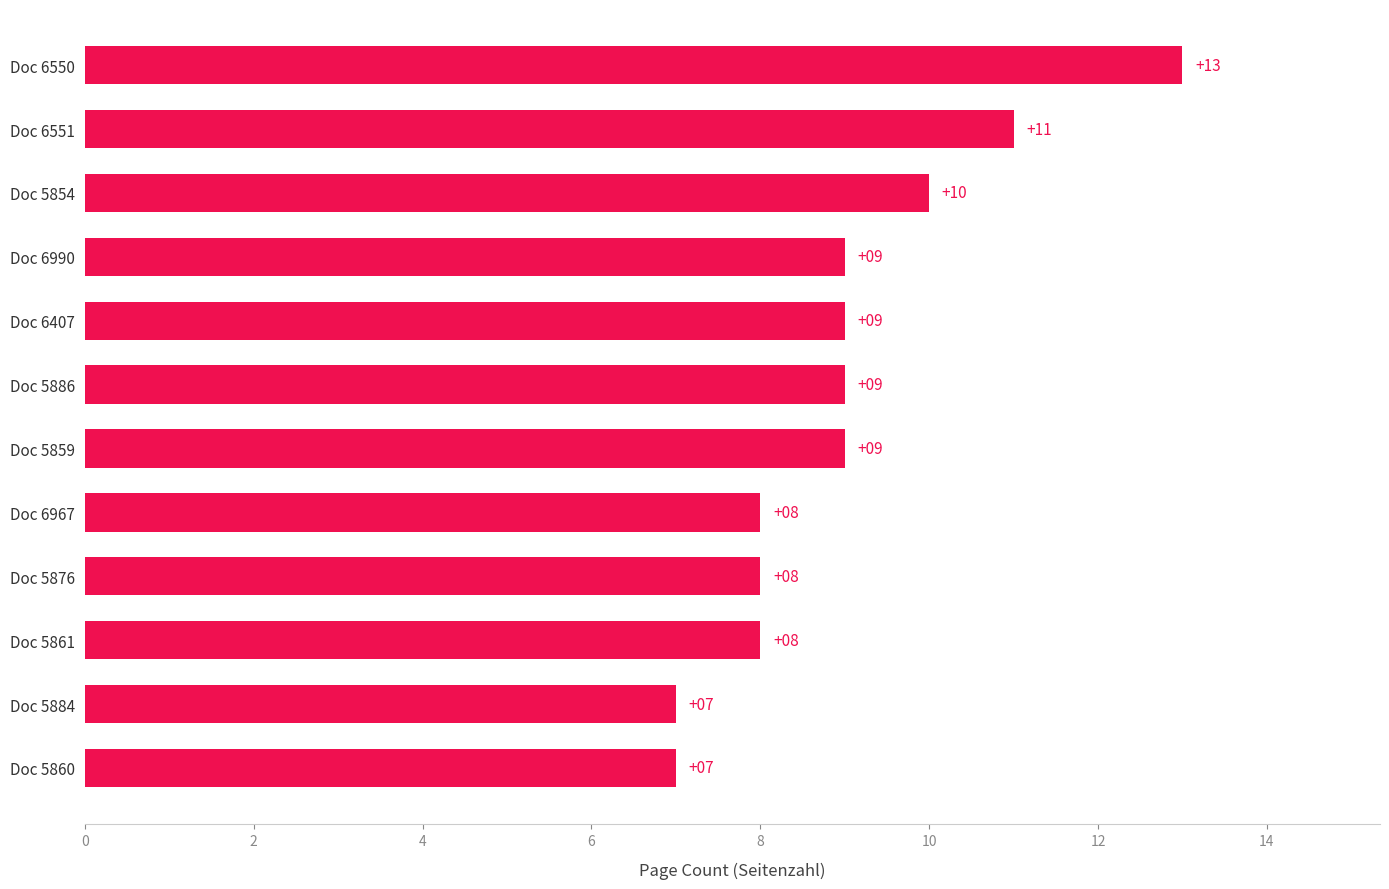

True or false: the data shows 4 at Doc 5886.

False